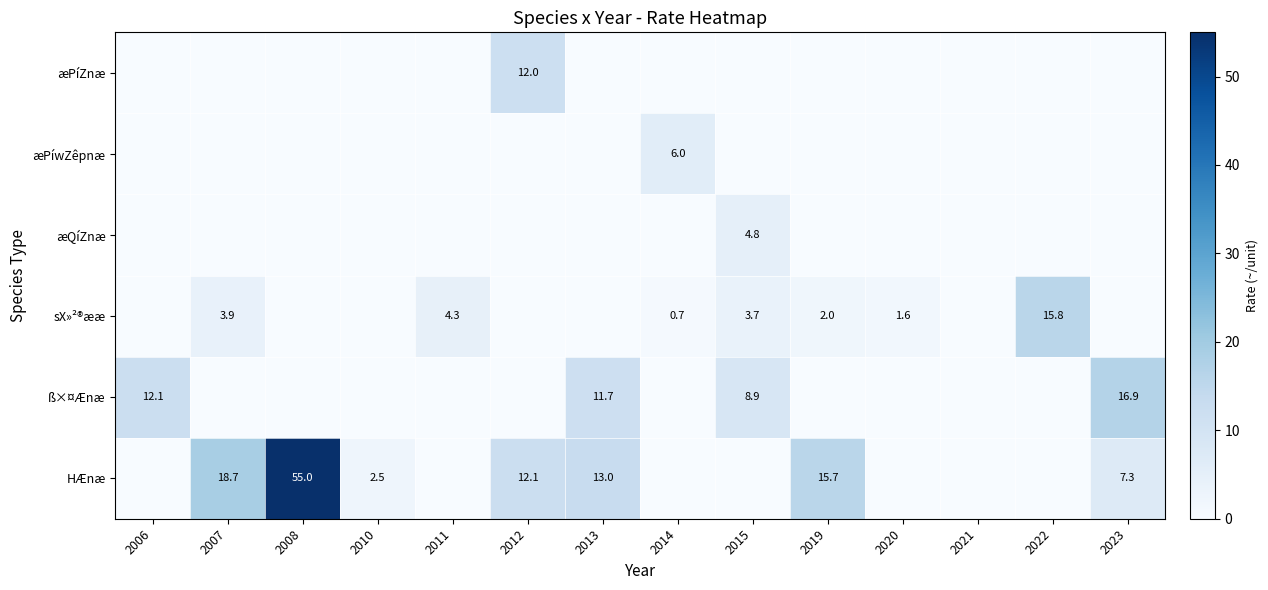

True or false: HÆnæ has a value of 15.7 at 2019.

True